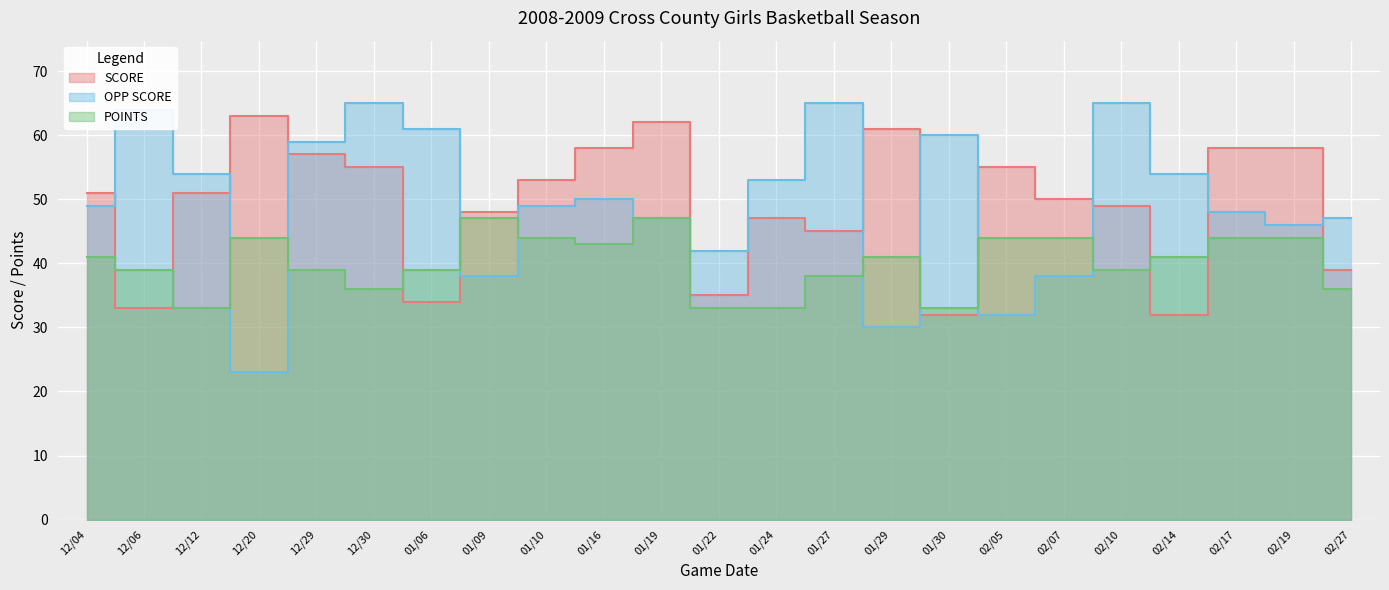

How many lines are shown in the chart?

3